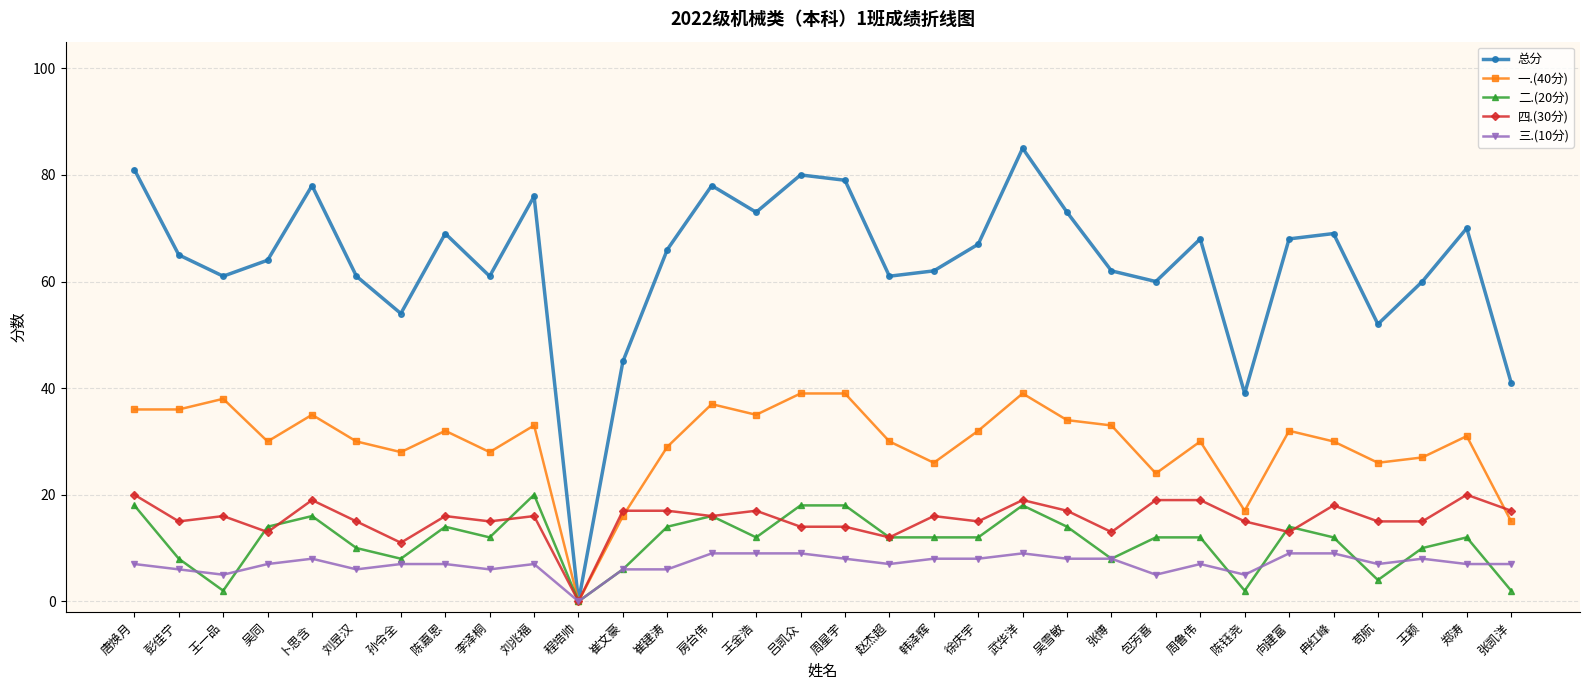

How many positive values does the 四.(30分) series have?

31